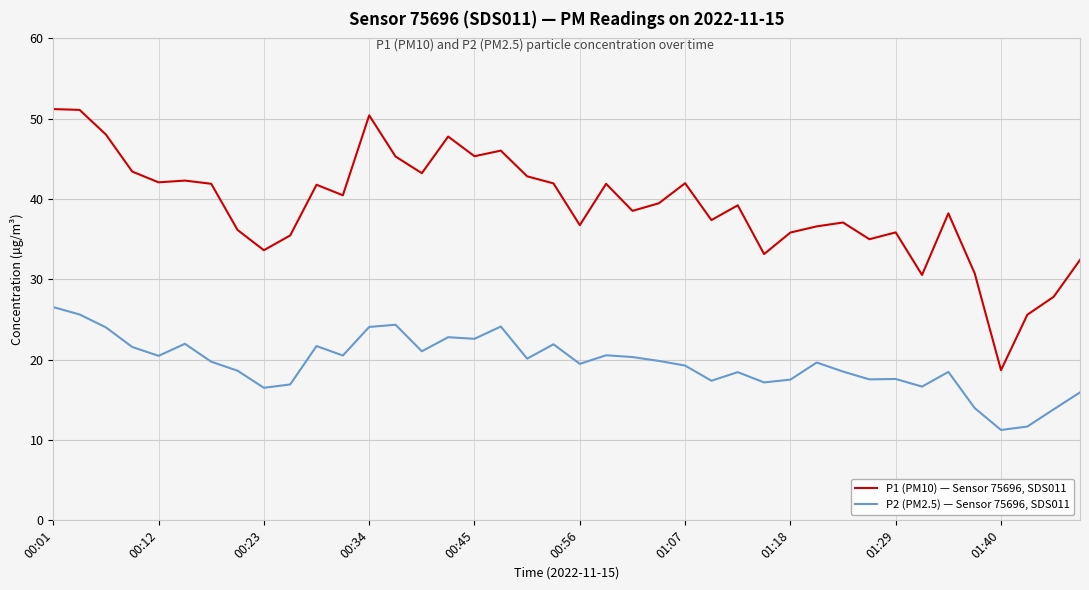

What is the highest value of the P1 (PM10) — Sensor 75696, SDS011 series?

51.2